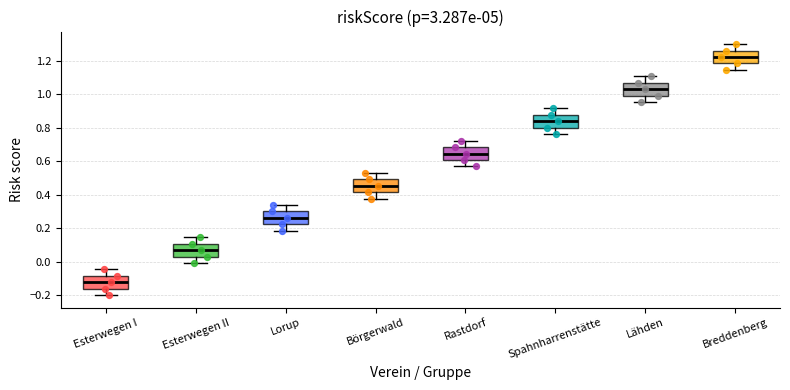

Where is the upper edge of the box for Rastdorf on the y-axis? The values are not printed on the chart, so give them approximately, as read against the axis.

0.68